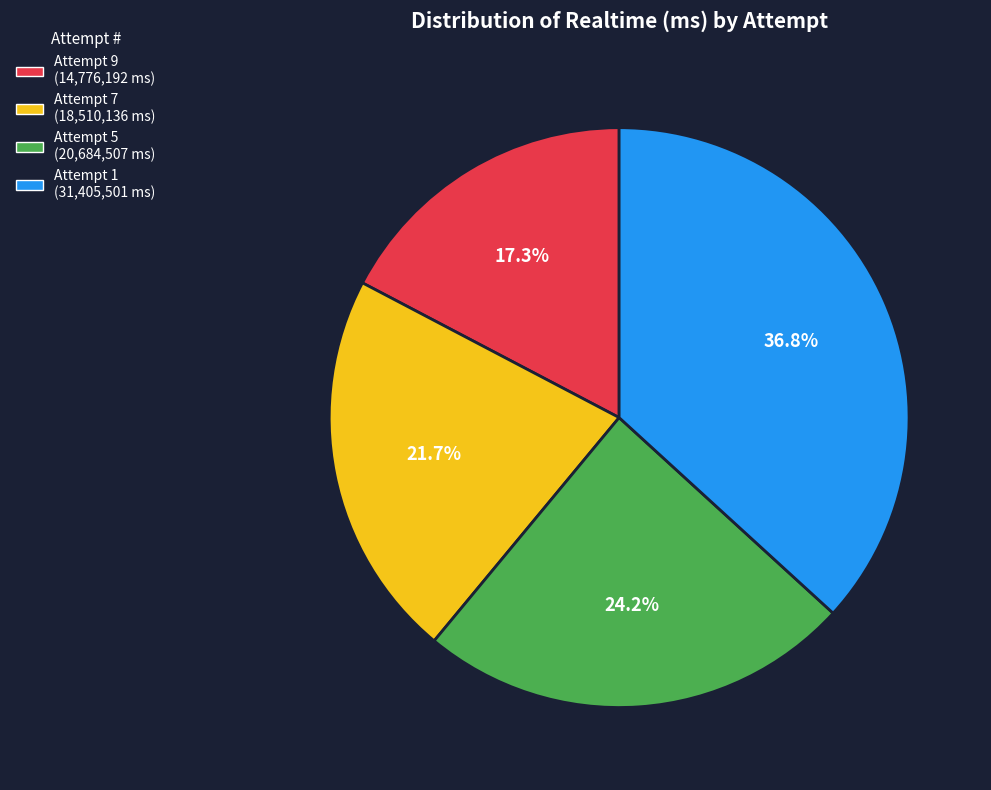

True or false: Attempt 1 accounts for 37% of the total.

True